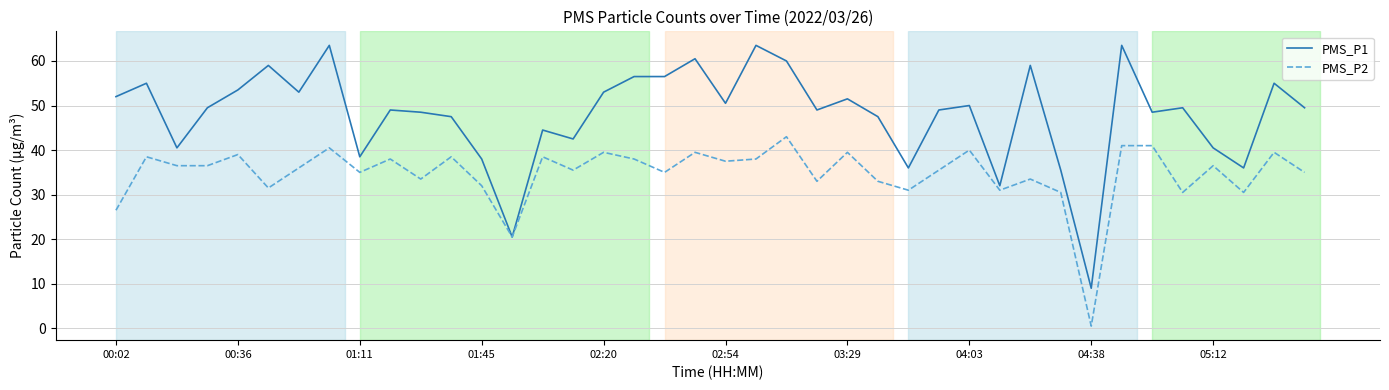

Which series has the widest spread of values?

PMS_P1